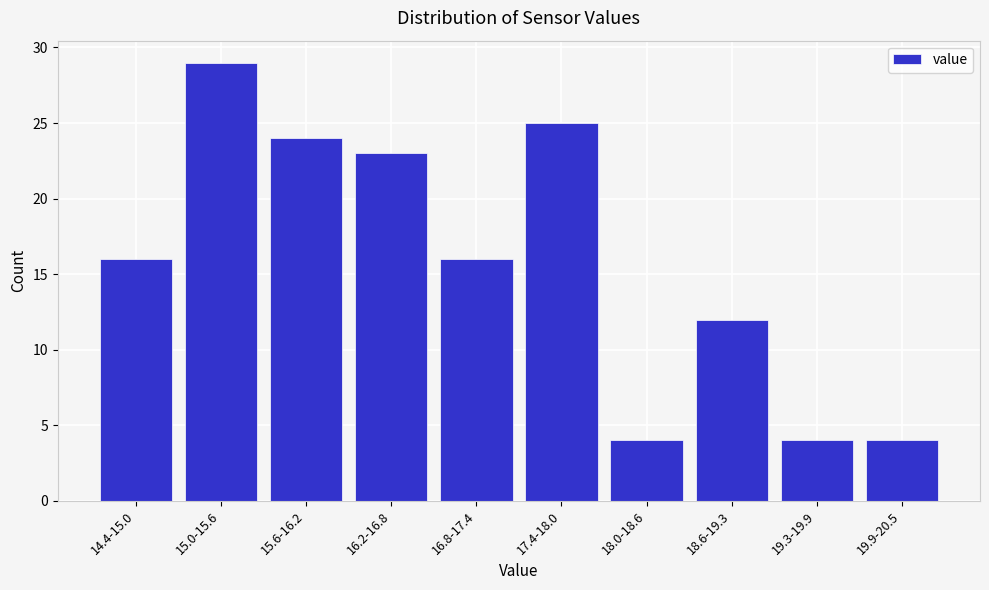

Reading left to right, list all the values displayed in this chart.

14.4-15.0=16	15.0-15.6=29	15.6-16.2=24	16.2-16.8=23	16.8-17.4=16	17.4-18.0=25	18.0-18.6=4	18.6-19.3=12	19.3-19.9=4	19.9-20.5=4